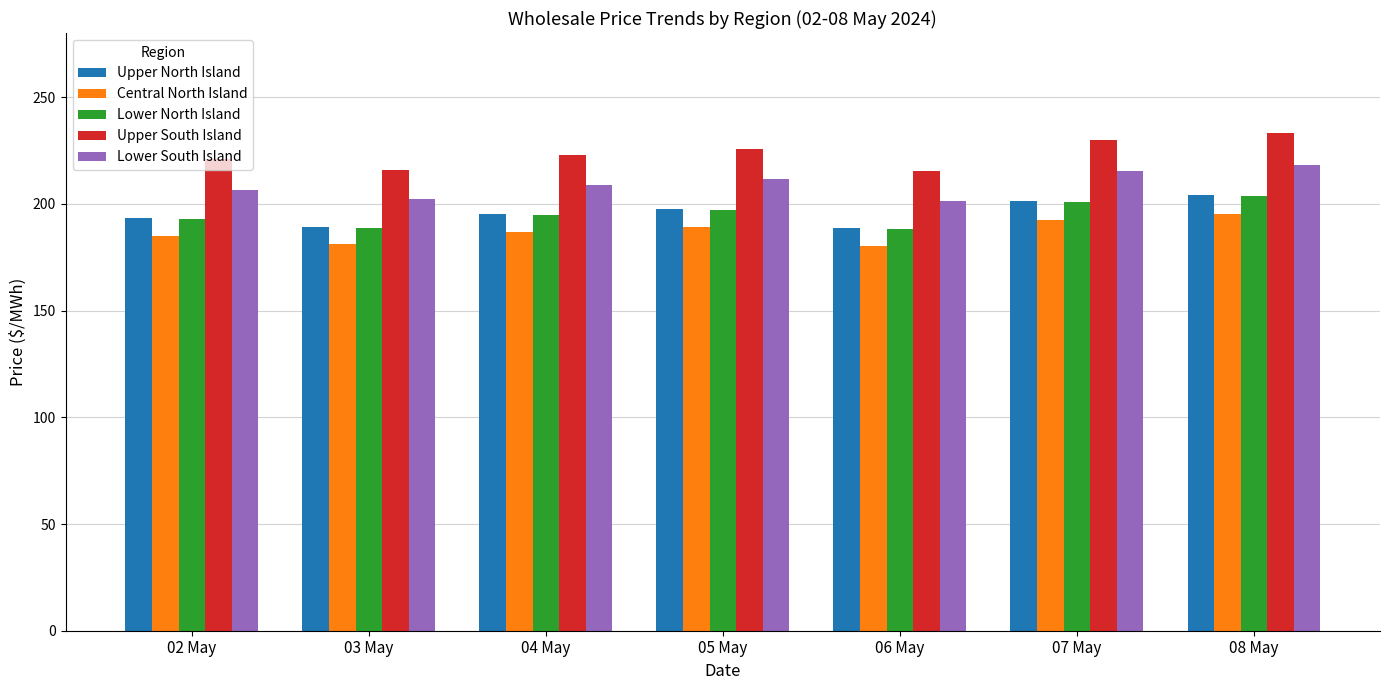

Which series has the largest range (max minus min)?

Upper South Island